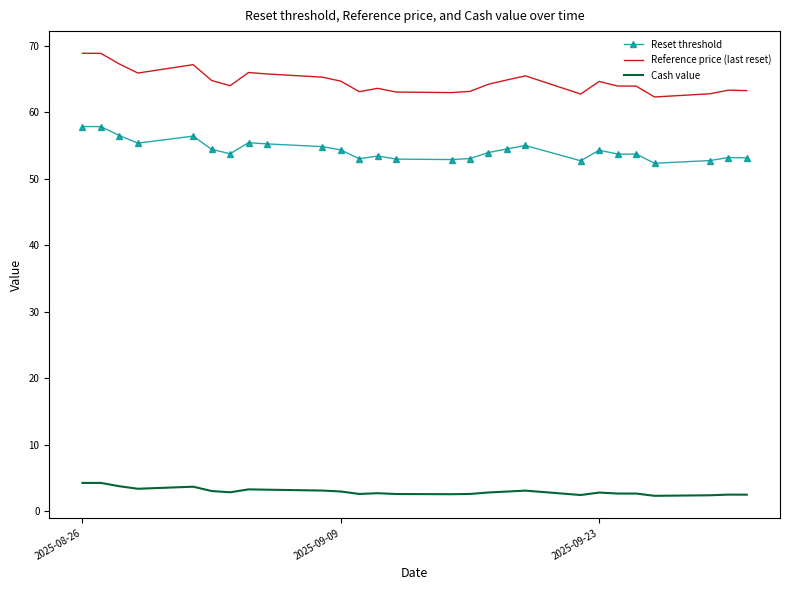

What is the highest value of the Reset threshold series?

57.9